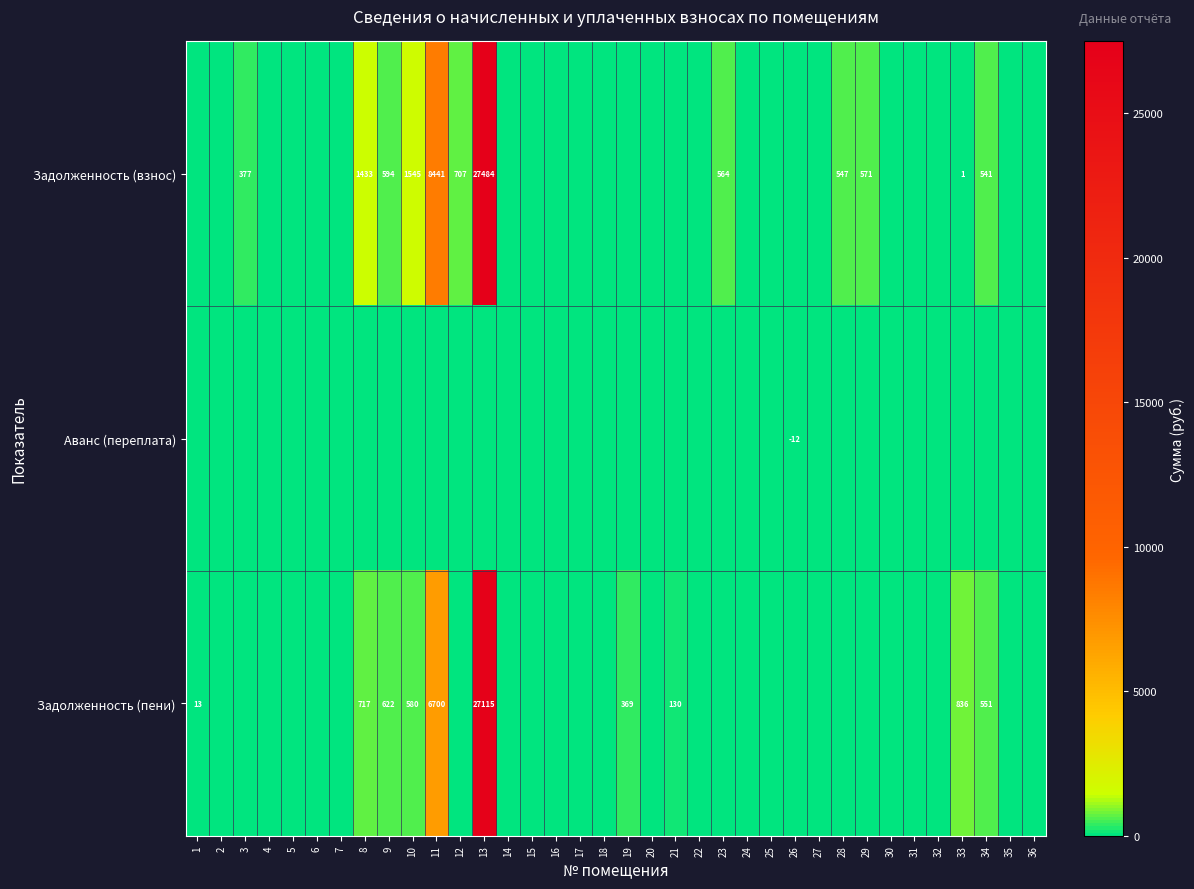

The Задолженность (взнос) series shows 1545 at 10. True or false?

True